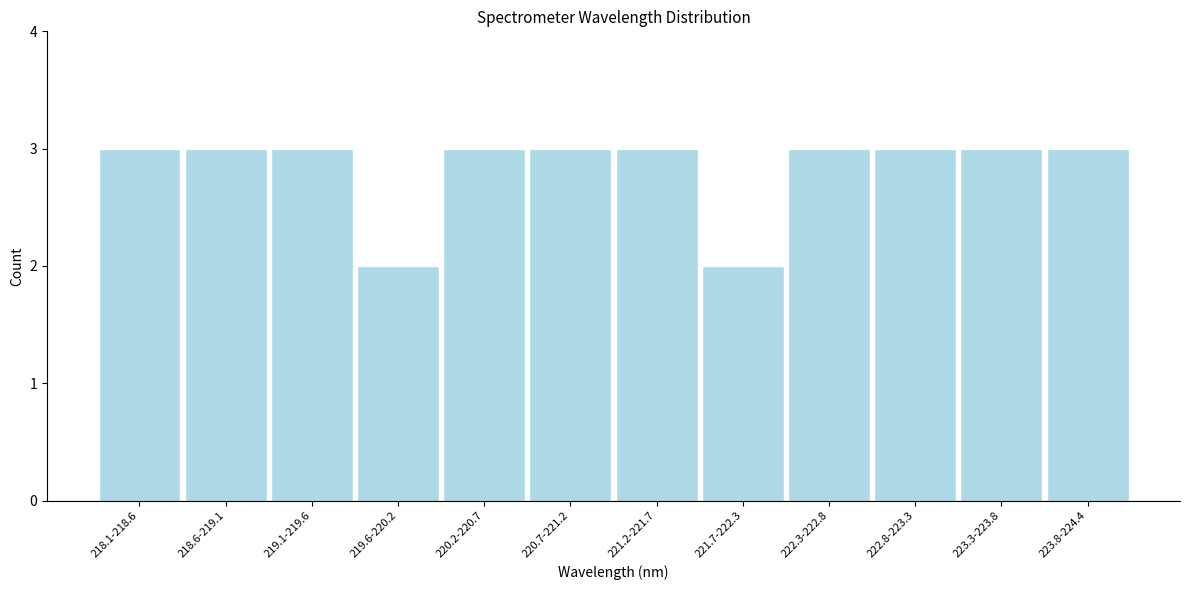

Reading right to left, list all the values displayed in this chart.

3	3	3	3	2	3	3	3	2	3	3	3